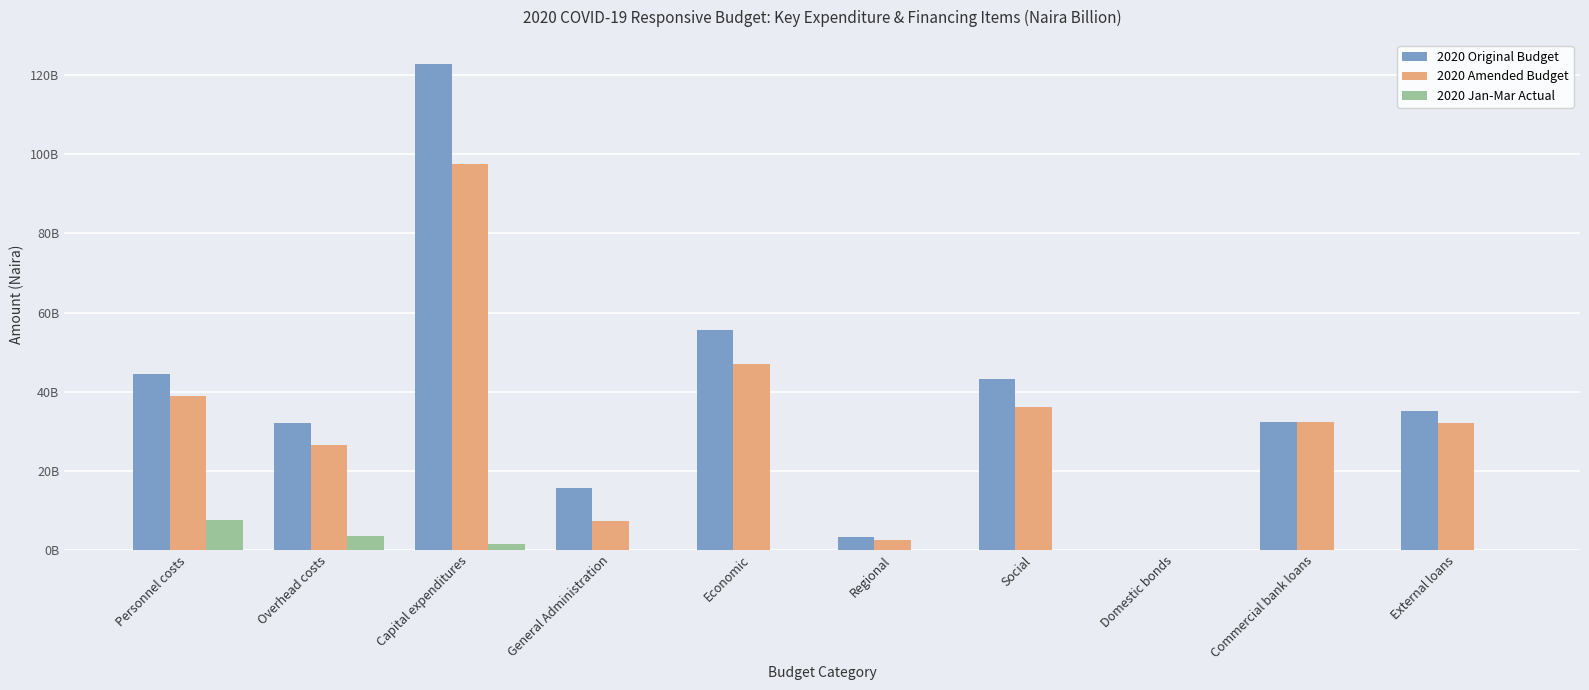

What are all the series names shown in the legend?

2020 Original Budget, 2020 Amended Budget, 2020 Jan-Mar Actual